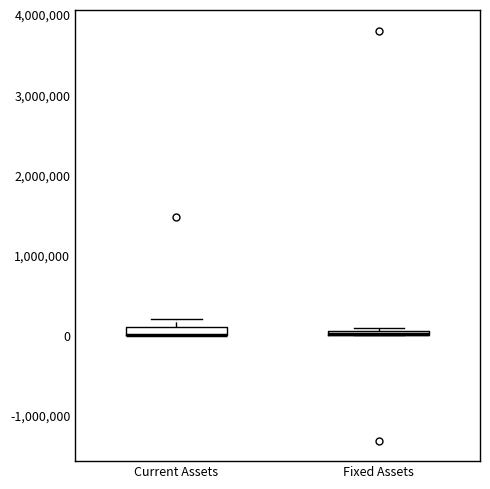

Where is the lower edge of the box for Fixed Assets on the y-axis? The values are not printed on the chart, so give them approximately, as read against the axis.

0